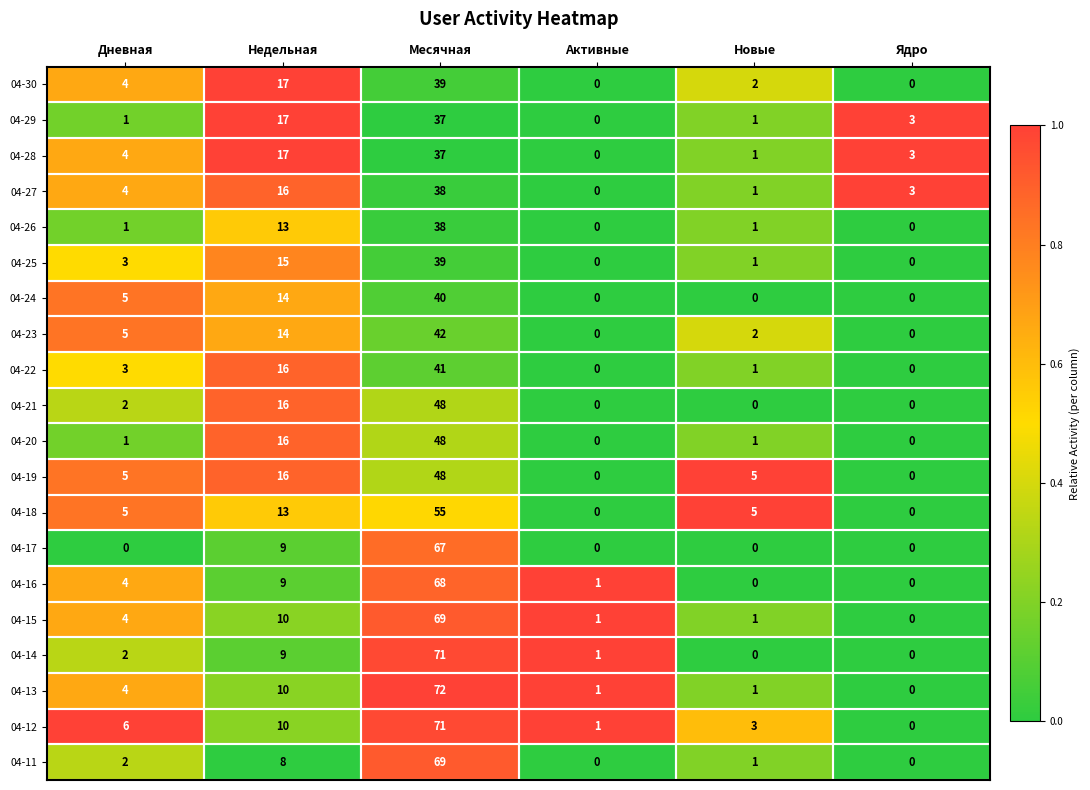

Where is 04-13 nearest to the value 36?

Недельная